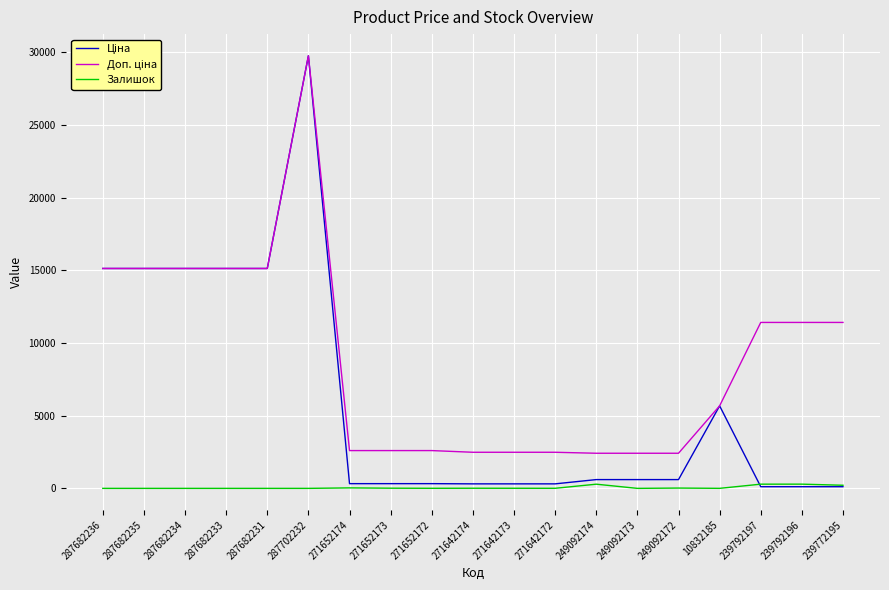

True or false: Залишок has a value of 290.0 at 239792196.

True